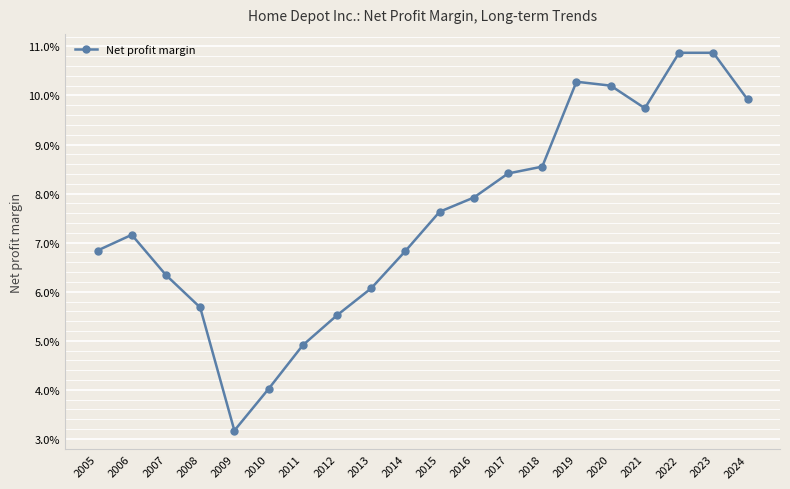

Does the chart have visible grid lines?

Yes